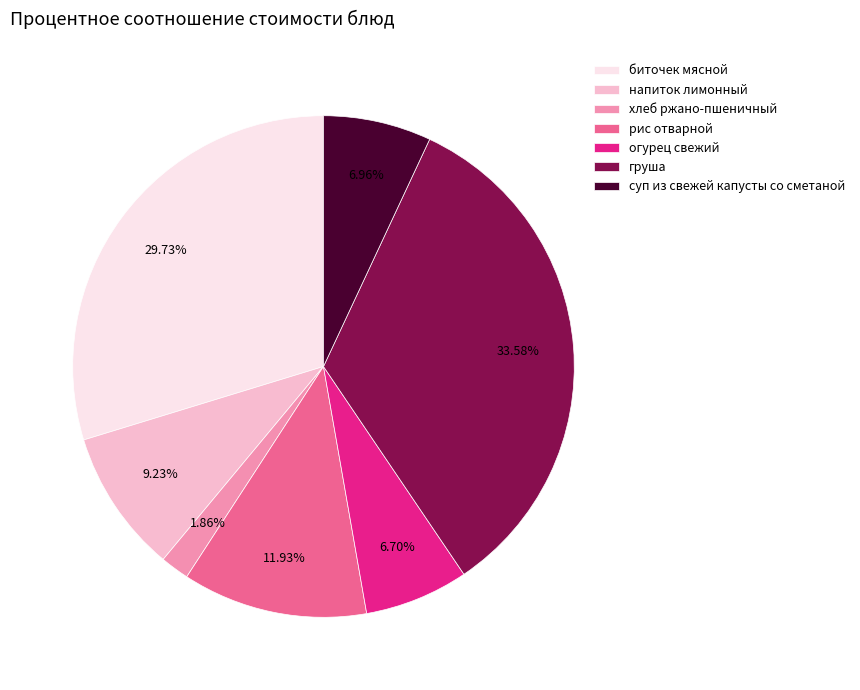

Does any single category account for the majority?

No